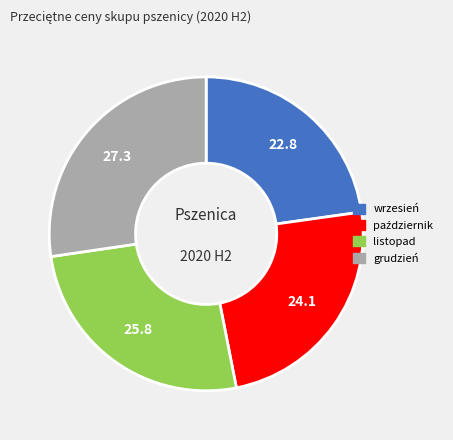

How many slices are in this pie chart?

4